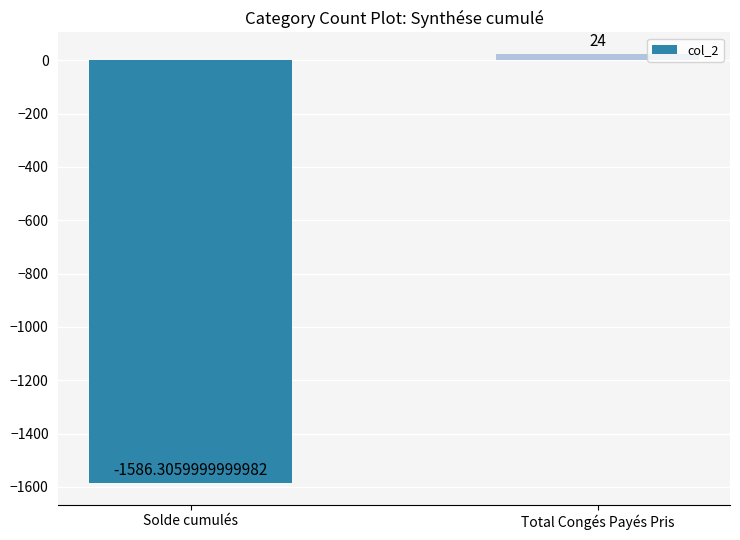

Reading left to right, transcribe all the data shown in this chart.

Solde cumulés=-1586.3	Total Congés Payés Pris=24.0